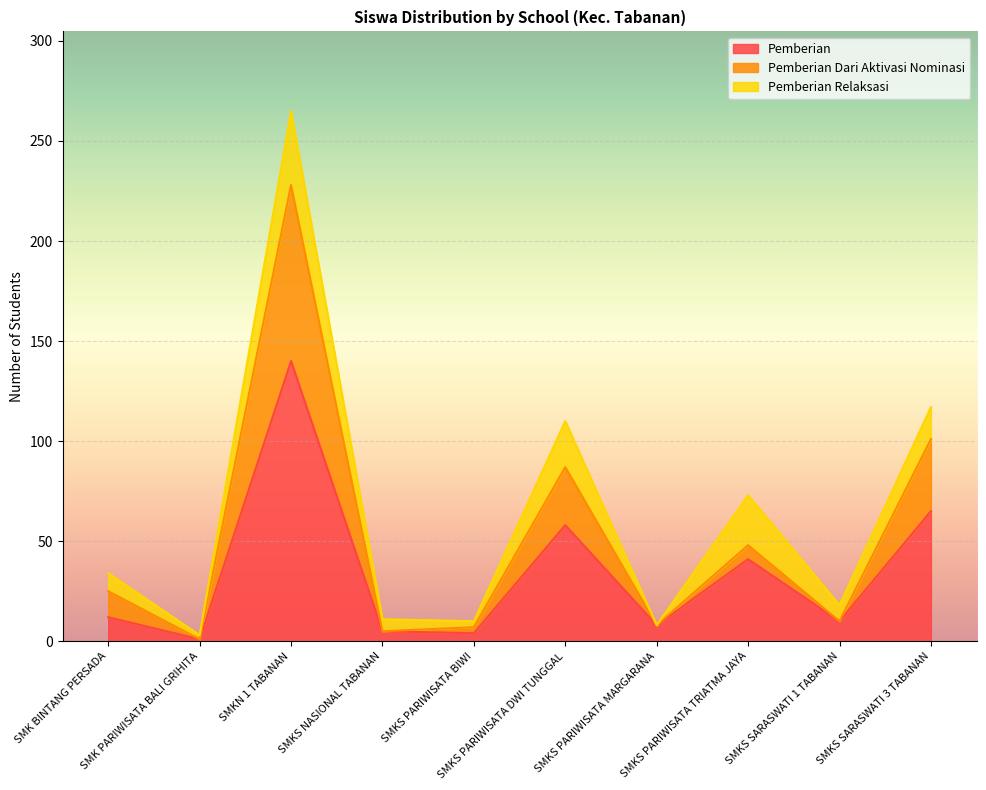

What is the highest value of the Pemberian series?

140